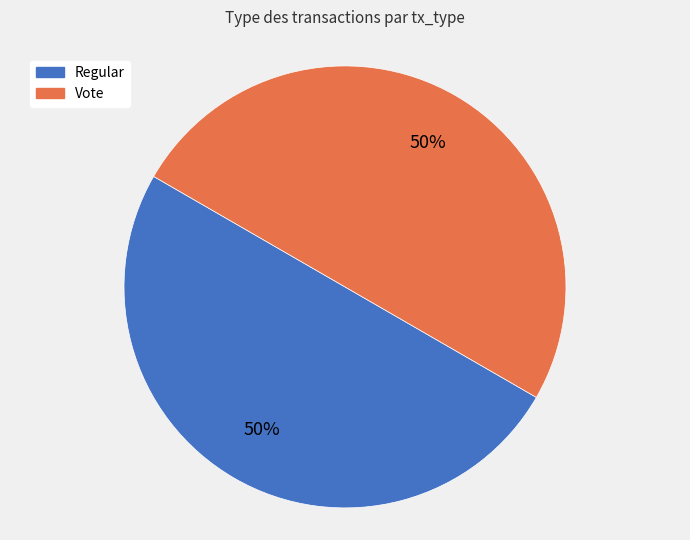

To the nearest percent, what percentage of the pie is Vote?

50%